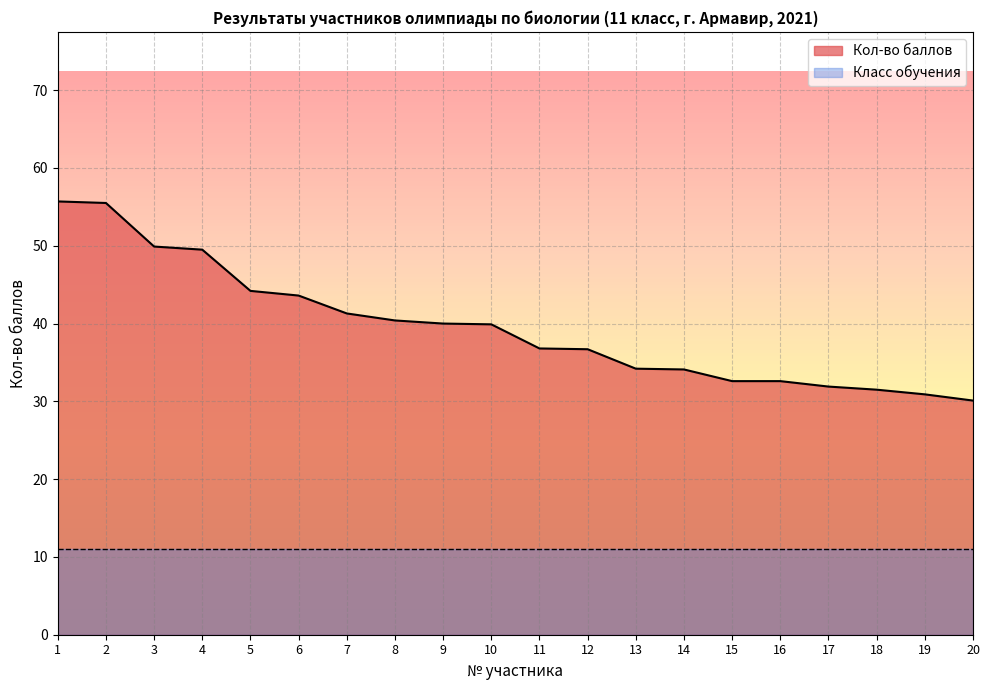

What is the greatest value displayed?

55.7